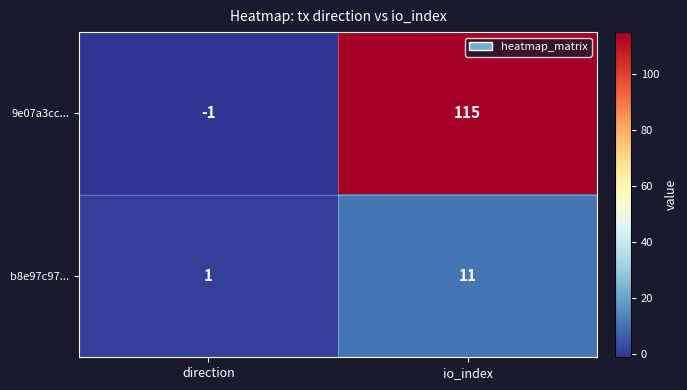

What is the difference between the 9e07a3cc... values at io_index and direction?

116